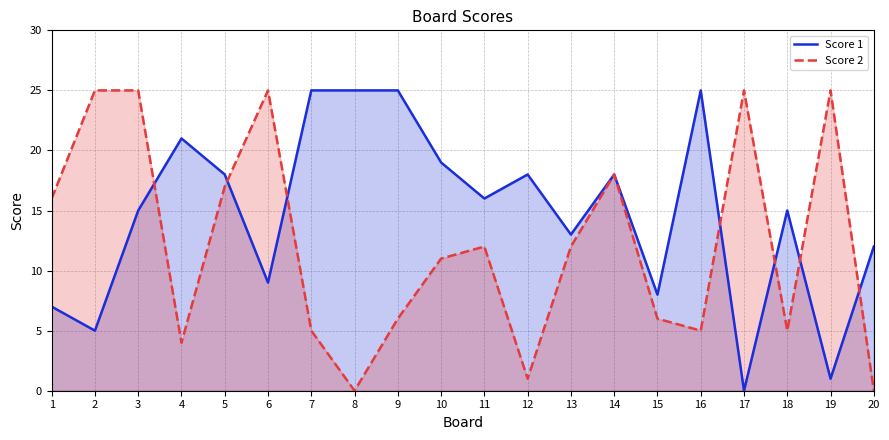

Reading left to right, extract all data points from this chart.

Score 1: 7	5	15	21	18	9	25	25	25	19	16	18	13	18	8	25	0	15	1	12
Score 2: 16	25	25	4	17	25	5	0	6	11	12	1	12	18	6	5	25	5	25	0